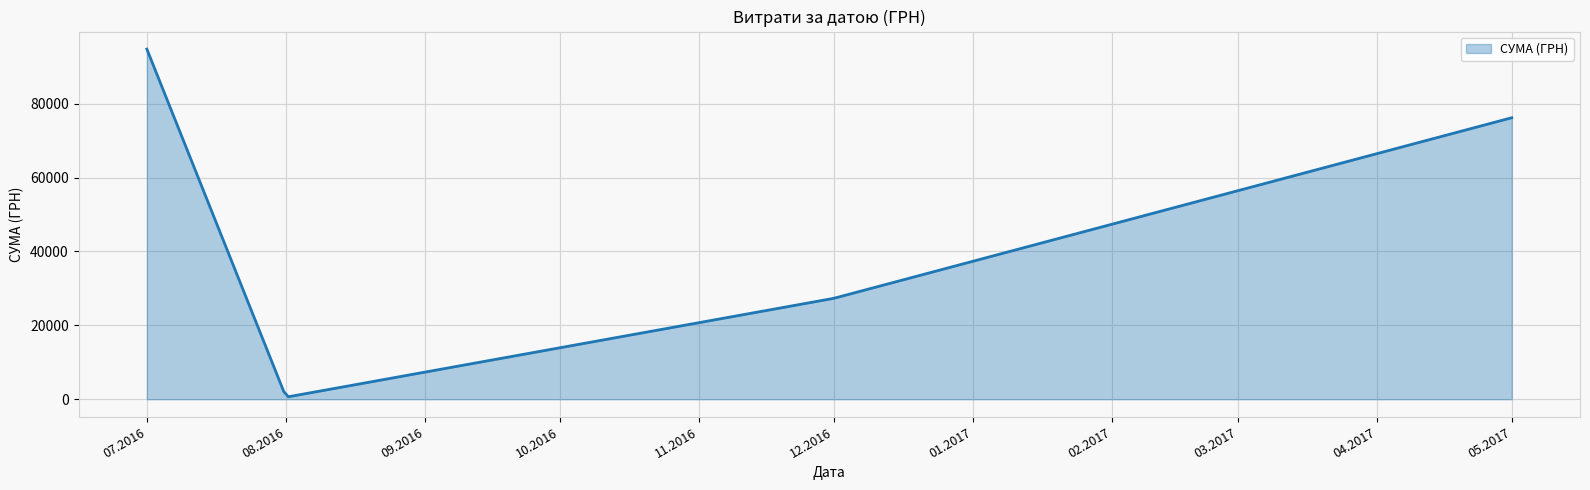

What is the smallest value displayed?

675.1